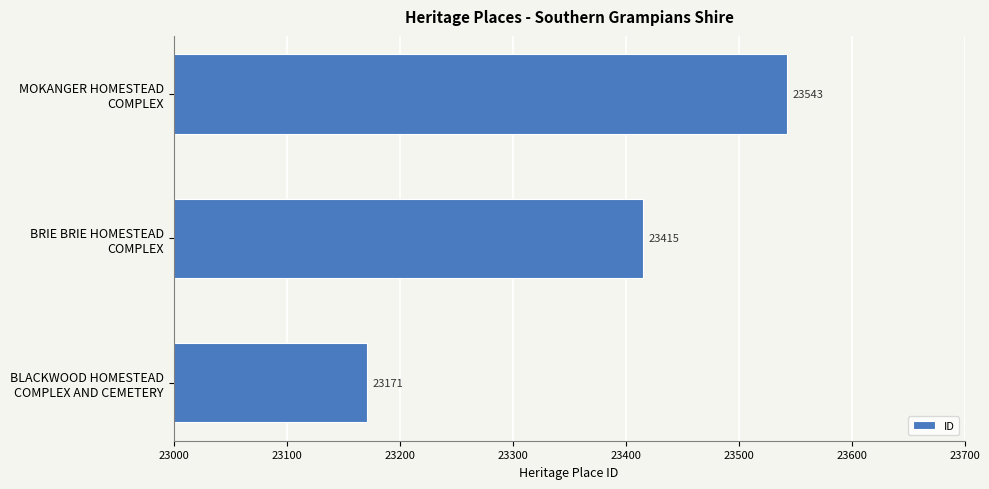

What is the maximum value shown in the chart?

23543